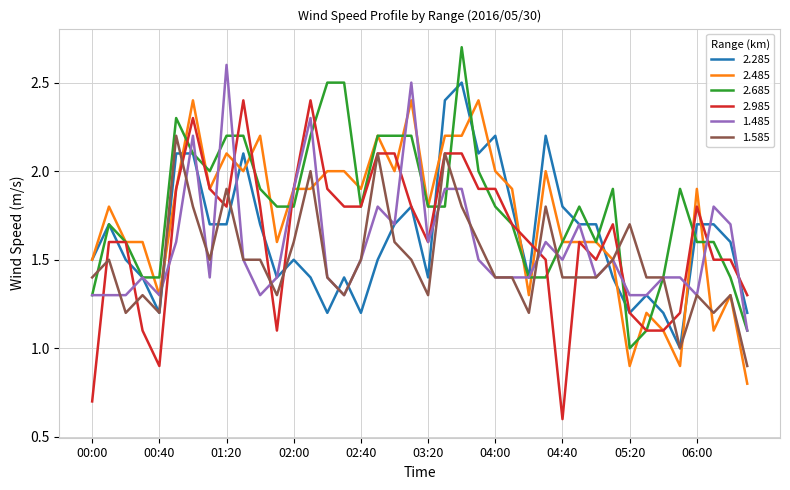

What is the minimum value shown in the chart?

0.6